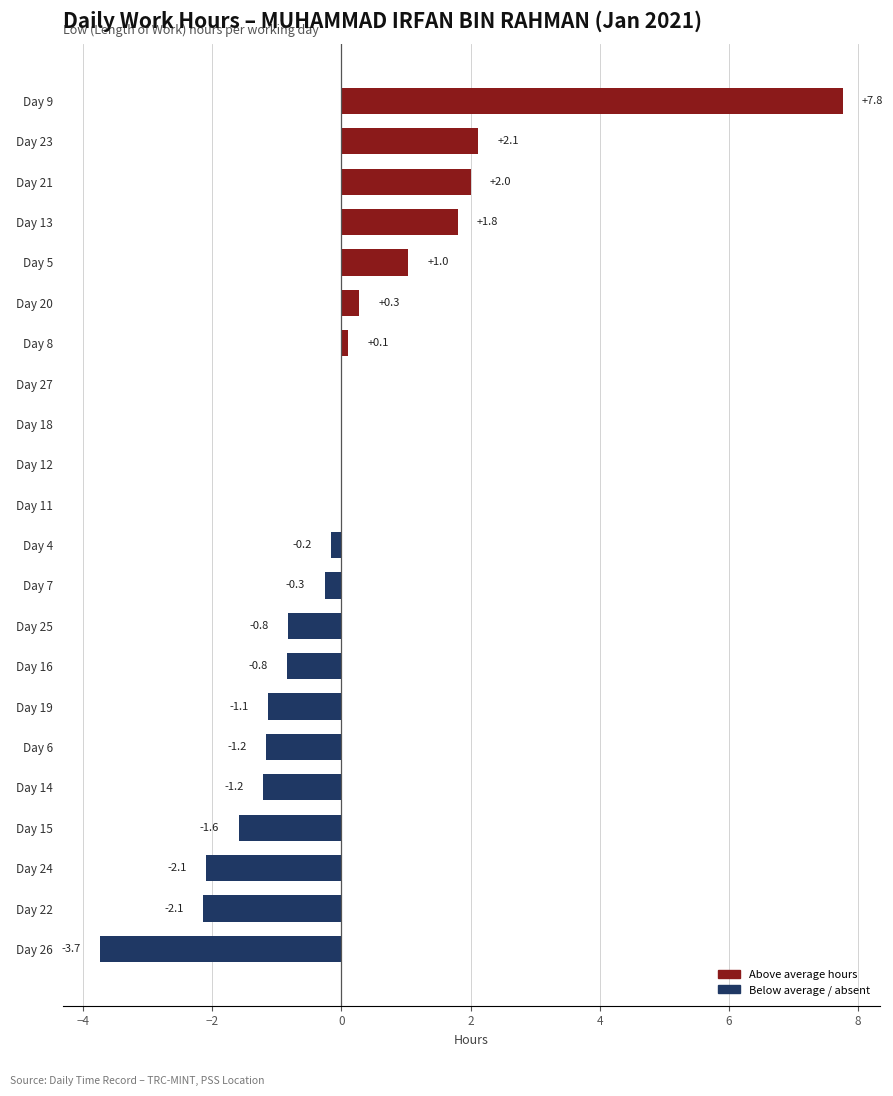

The chart shows a value of 2.1 at Day 23. True or false?

True